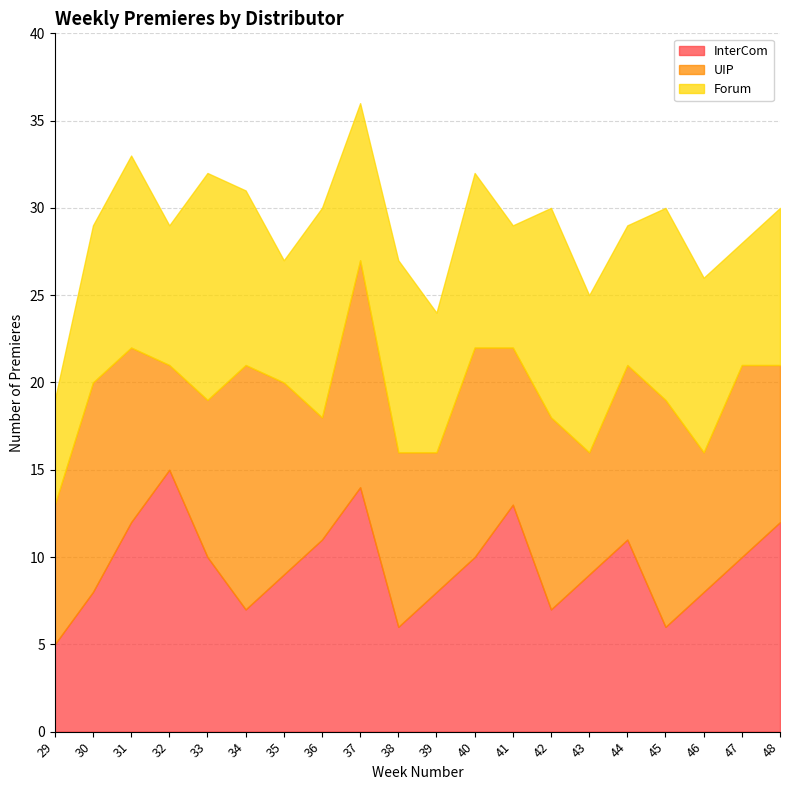

Which series has the largest range (max minus min)?

InterCom